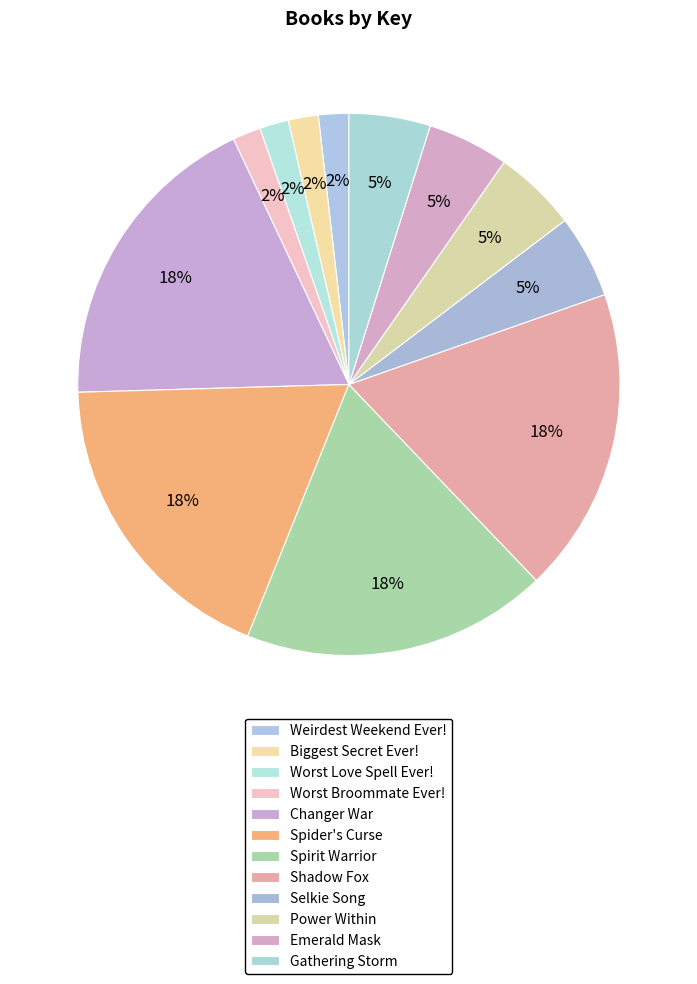

Does Emerald Mask account for over 50% of the chart?

No